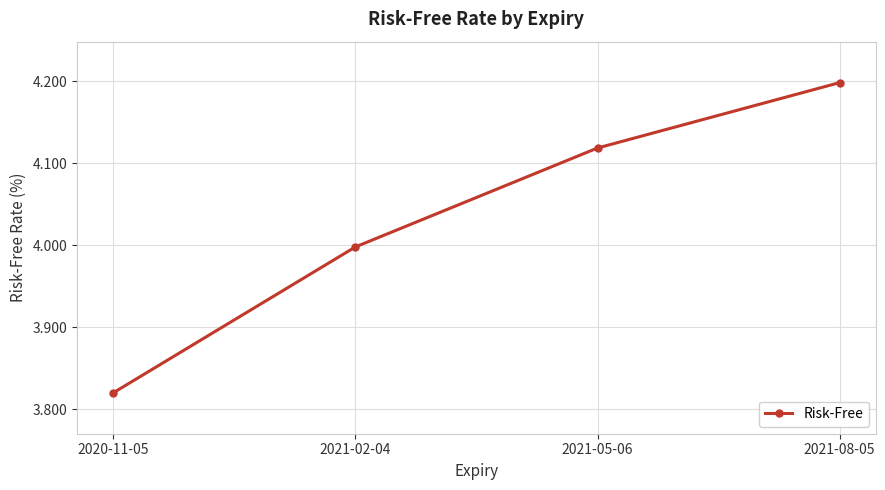

Rank the categories by value from highest to lowest.

2021-08-05, 2021-05-06, 2021-02-04, 2020-11-05